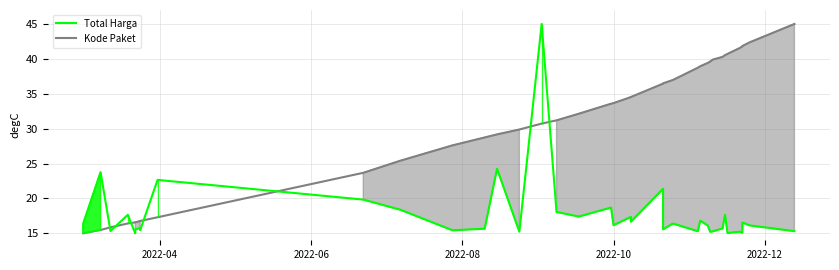

Which series has the largest total across all categories?

Kode Paket